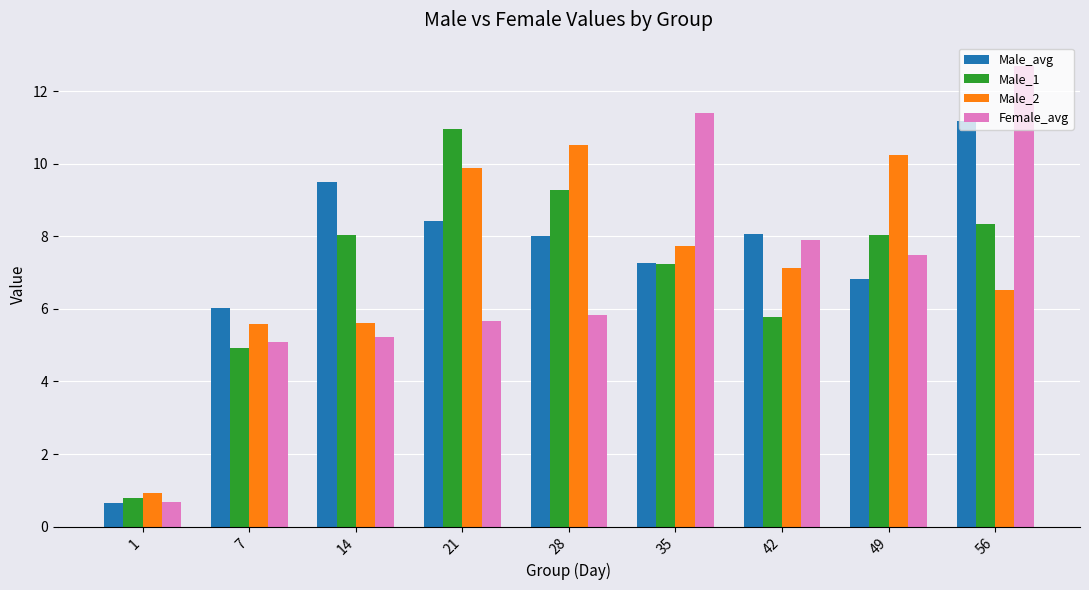

At 7, list the series in order from largest to smallest.

Male_avg, Male_2, Female_avg, Male_1